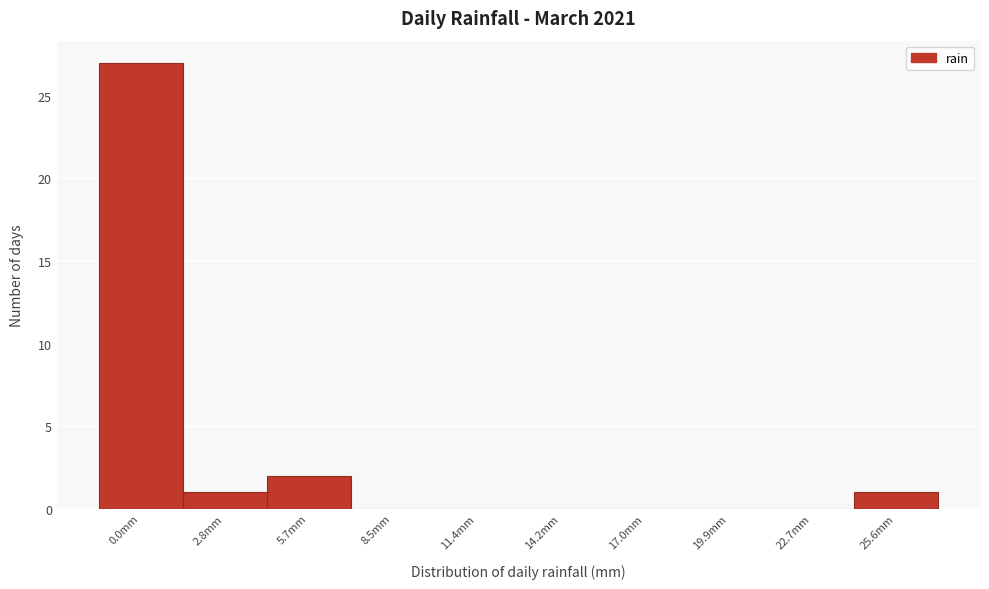

Reading left to right, what are all the values shown in this chart?

0.0mm=27	2.8mm=1	5.7mm=2	8.5mm=0	11.4mm=0	14.2mm=0	17.0mm=0	19.9mm=0	22.7mm=0	25.6mm=1